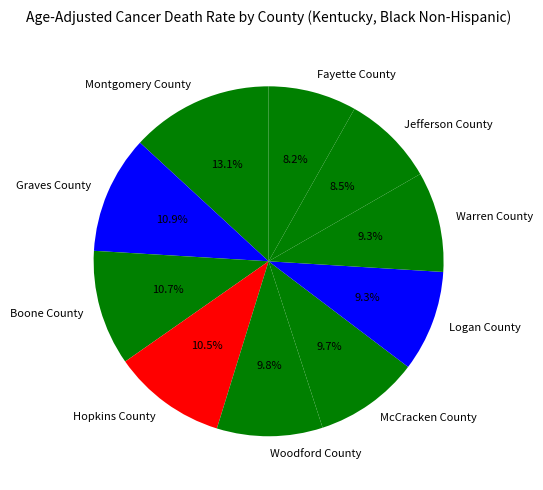

To the nearest percent, what portion does Woodford County represent?

10%